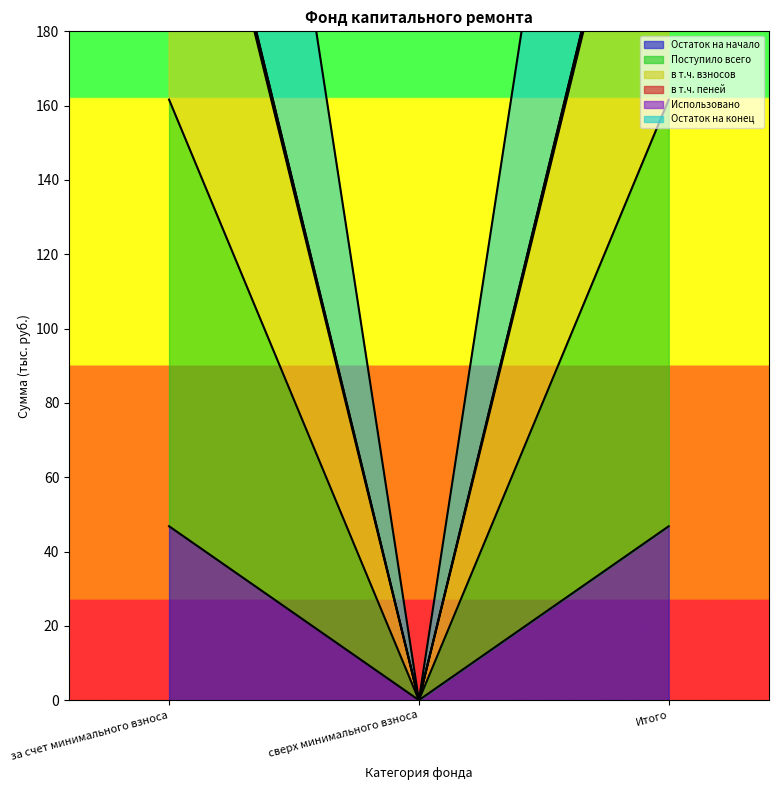

The Остаток на начало series shows 22.9 at сверх минимального взноса. True or false?

False